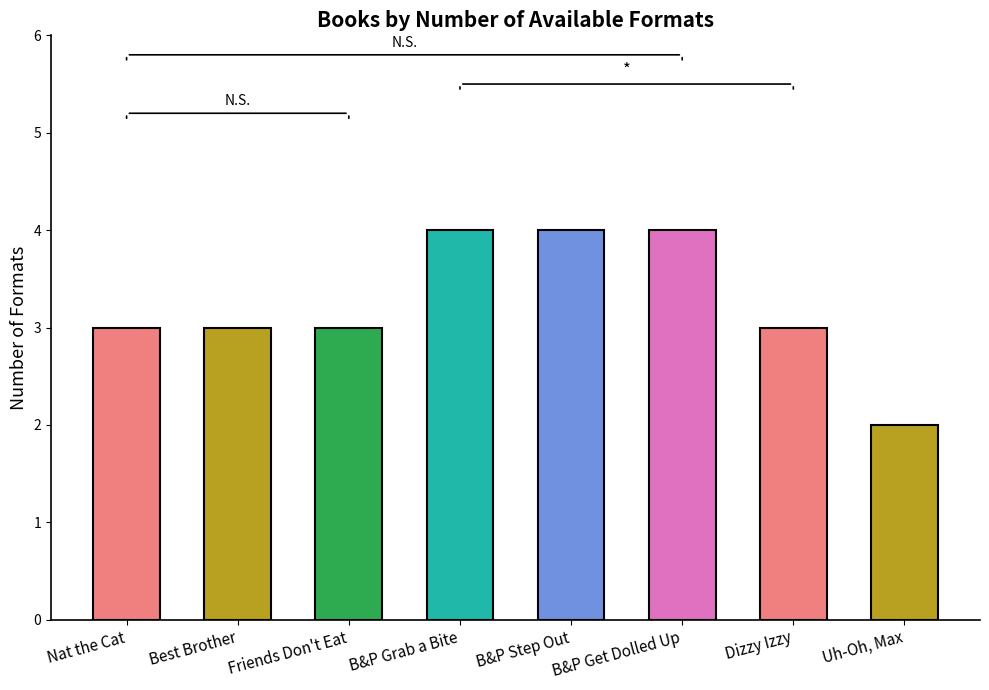

Which has a higher value, Friends Don't Eat or B&P Get Dolled Up?

B&P Get Dolled Up